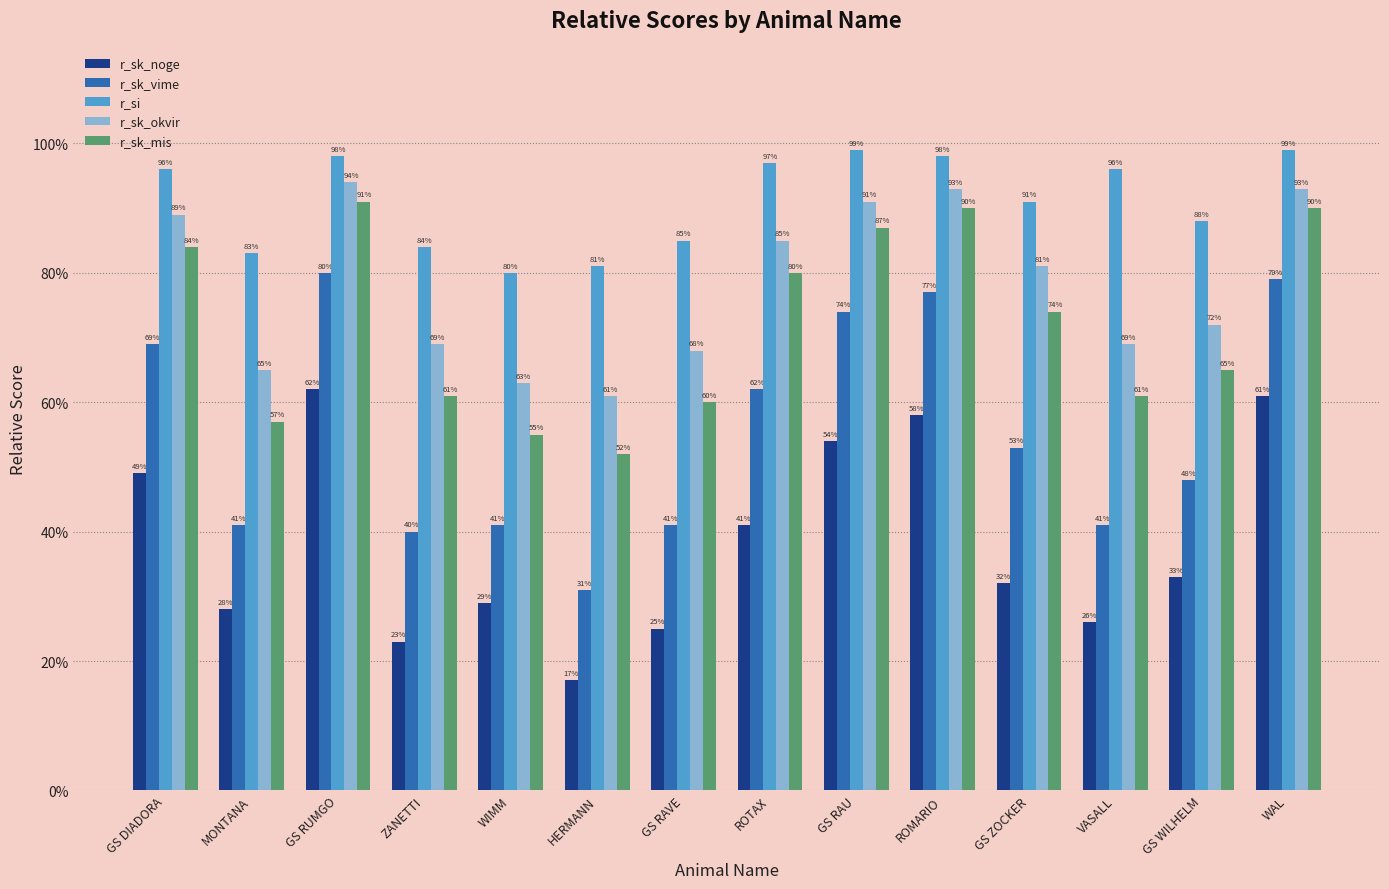

Reading left to right, transcribe all the data shown in this chart.

r_sk_noge: GS DIADORA=0.5	MONTANA=0.3	GS RUMGO=0.6	ZANETTI=0.2	WIMM=0.3	HERMANN=0.2	GS RAVE=0.2	ROTAX=0.4	GS RAU=0.5	ROMARIO=0.6	GS ZOCKER=0.3	VASALL=0.3	GS WILHELM=0.3	WAL=0.6
r_sk_vime: GS DIADORA=0.7	MONTANA=0.4	GS RUMGO=0.8	ZANETTI=0.4	WIMM=0.4	HERMANN=0.3	GS RAVE=0.4	ROTAX=0.6	GS RAU=0.7	ROMARIO=0.8	GS ZOCKER=0.5	VASALL=0.4	GS WILHELM=0.5	WAL=0.8
r_si: GS DIADORA=1.0	MONTANA=0.8	GS RUMGO=1.0	ZANETTI=0.8	WIMM=0.8	HERMANN=0.8	GS RAVE=0.8	ROTAX=1.0	GS RAU=1.0	ROMARIO=1.0	GS ZOCKER=0.9	VASALL=1.0	GS WILHELM=0.9	WAL=1.0
r_sk_okvir: GS DIADORA=0.9	MONTANA=0.7	GS RUMGO=0.9	ZANETTI=0.7	WIMM=0.6	HERMANN=0.6	GS RAVE=0.7	ROTAX=0.8	GS RAU=0.9	ROMARIO=0.9	GS ZOCKER=0.8	VASALL=0.7	GS WILHELM=0.7	WAL=0.9
r_sk_mis: GS DIADORA=0.8	MONTANA=0.6	GS RUMGO=0.9	ZANETTI=0.6	WIMM=0.6	HERMANN=0.5	GS RAVE=0.6	ROTAX=0.8	GS RAU=0.9	ROMARIO=0.9	GS ZOCKER=0.7	VASALL=0.6	GS WILHELM=0.7	WAL=0.9